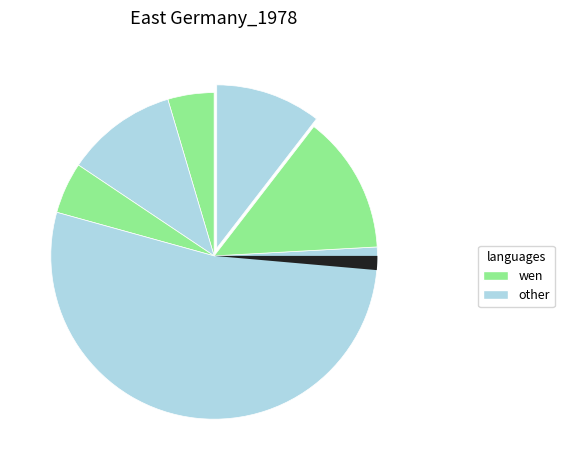

To the nearest percent, what is the difference between the largest and smallest slice percentages?

51%